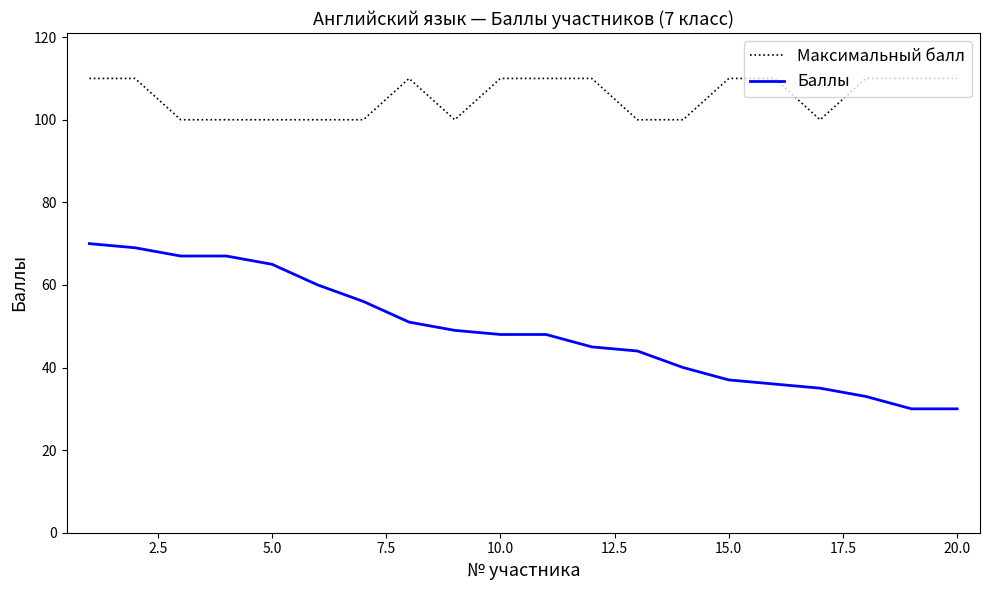

Count the number of categories in the chart.

20